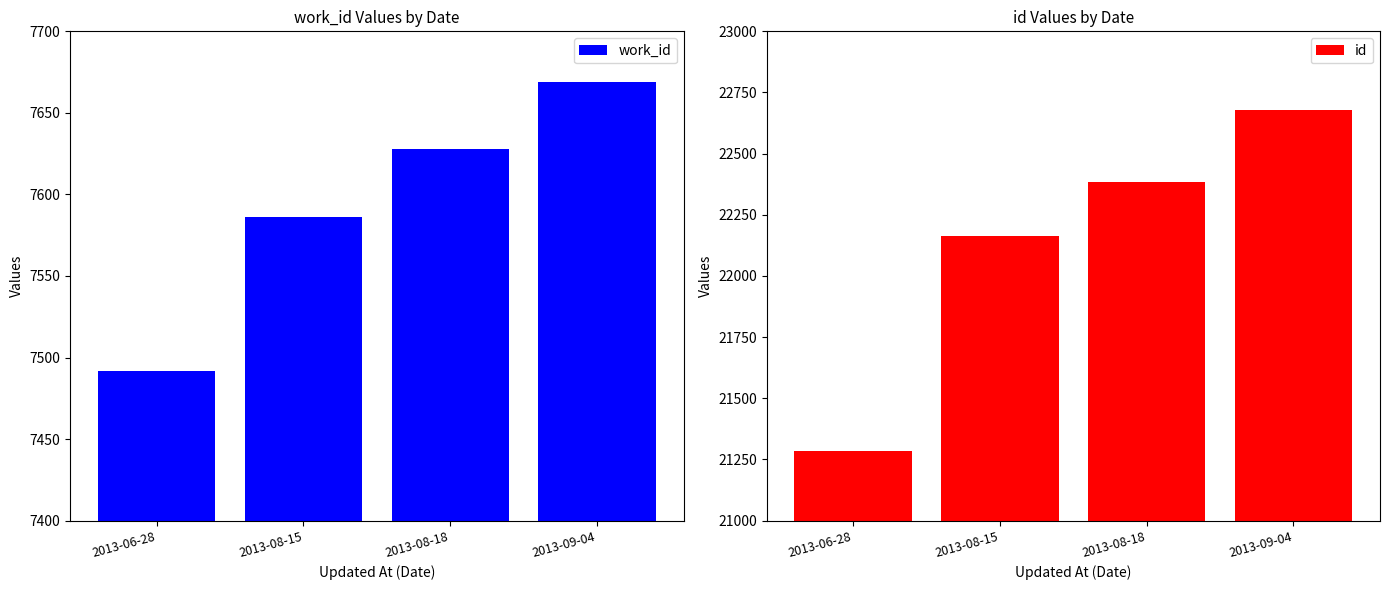

How many data points in work_id are above 7628?

1